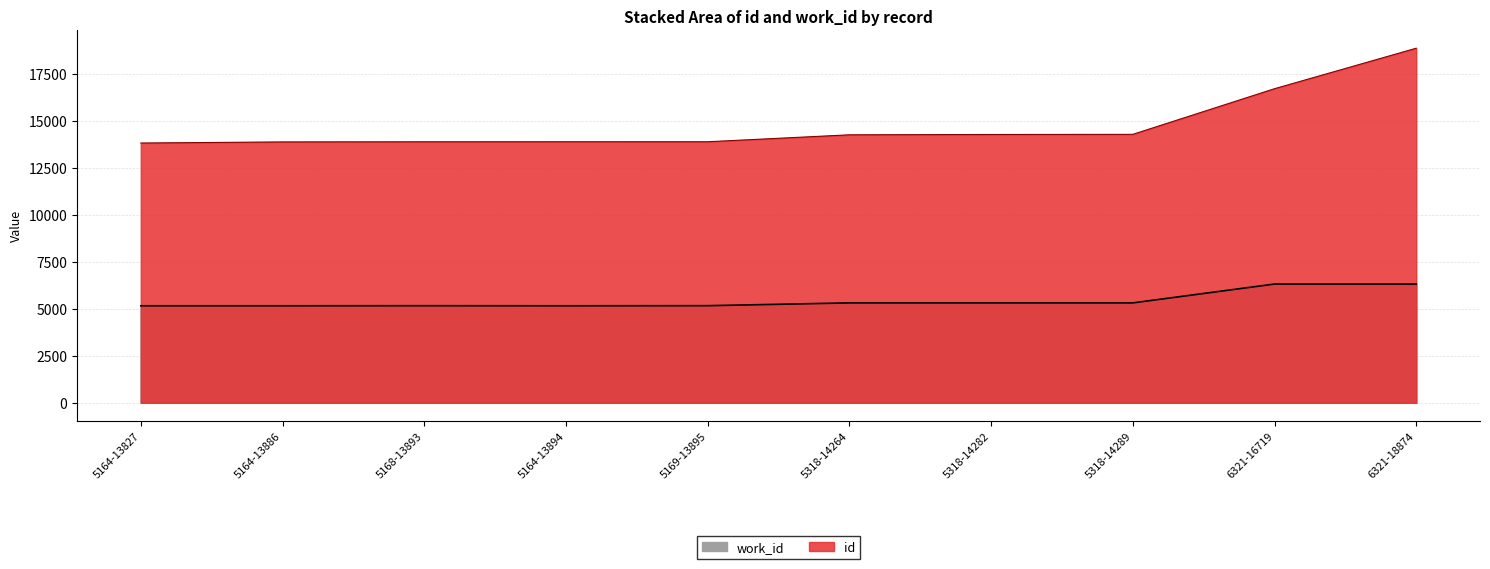

Does the chart display data point markers on the line(s)?

No